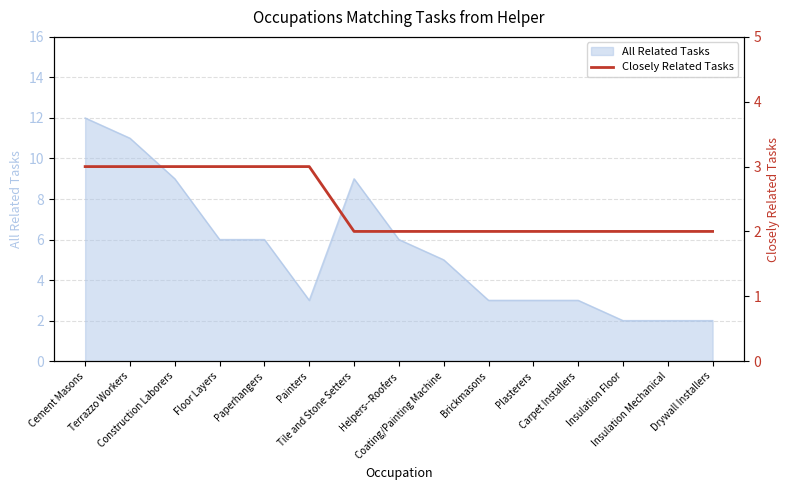

What is the maximum value for All Related Tasks?

12